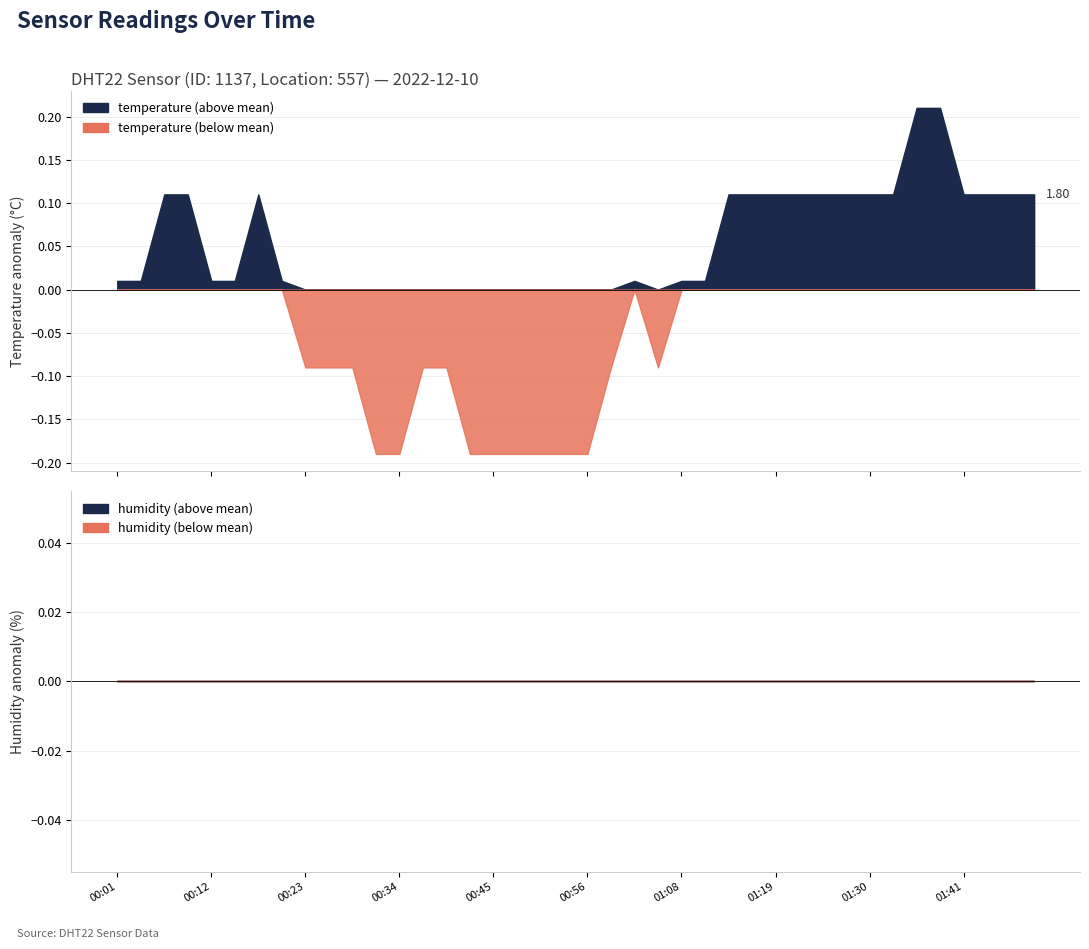

Reading left to right, transcribe all the data shown in this chart.

temperature: 1.7	1.7	1.8	1.8	1.7	1.7	1.8	1.7	1.6	1.6	1.6	1.5	1.5	1.6	1.6	1.5	1.5	1.5	1.5	1.5	1.5	1.6	1.7	1.6	1.7	1.7	1.8	1.8	1.8	1.8	1.8	1.8	1.8	1.8	1.9	1.9	1.8	1.8	1.8	1.8
humidity: 99.9	99.9	99.9	99.9	99.9	99.9	99.9	99.9	99.9	99.9	99.9	99.9	99.9	99.9	99.9	99.9	99.9	99.9	99.9	99.9	99.9	99.9	99.9	99.9	99.9	99.9	99.9	99.9	99.9	99.9	99.9	99.9	99.9	99.9	99.9	99.9	99.9	99.9	99.9	99.9